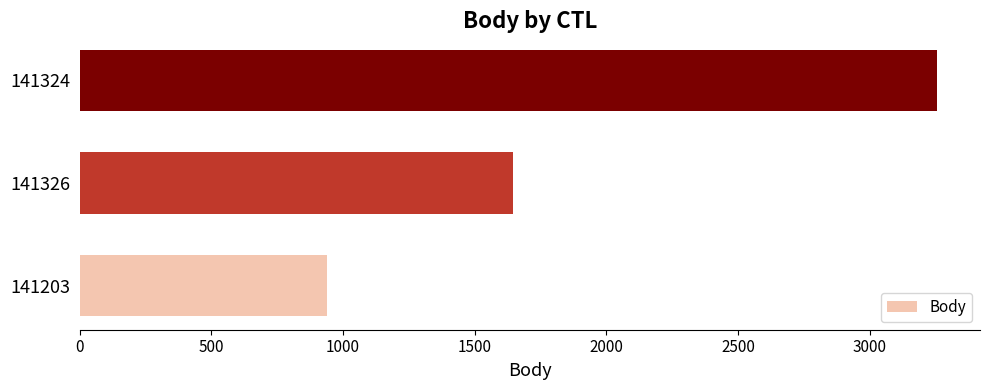

What value does the data have at 141326, to the nearest 100?

1600